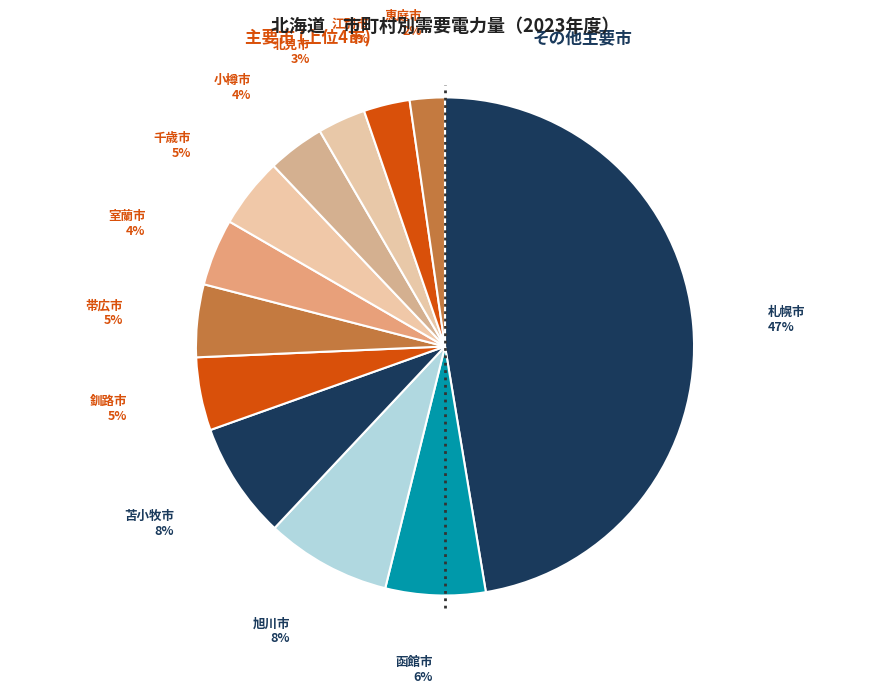

Does any single category account for the majority?

No